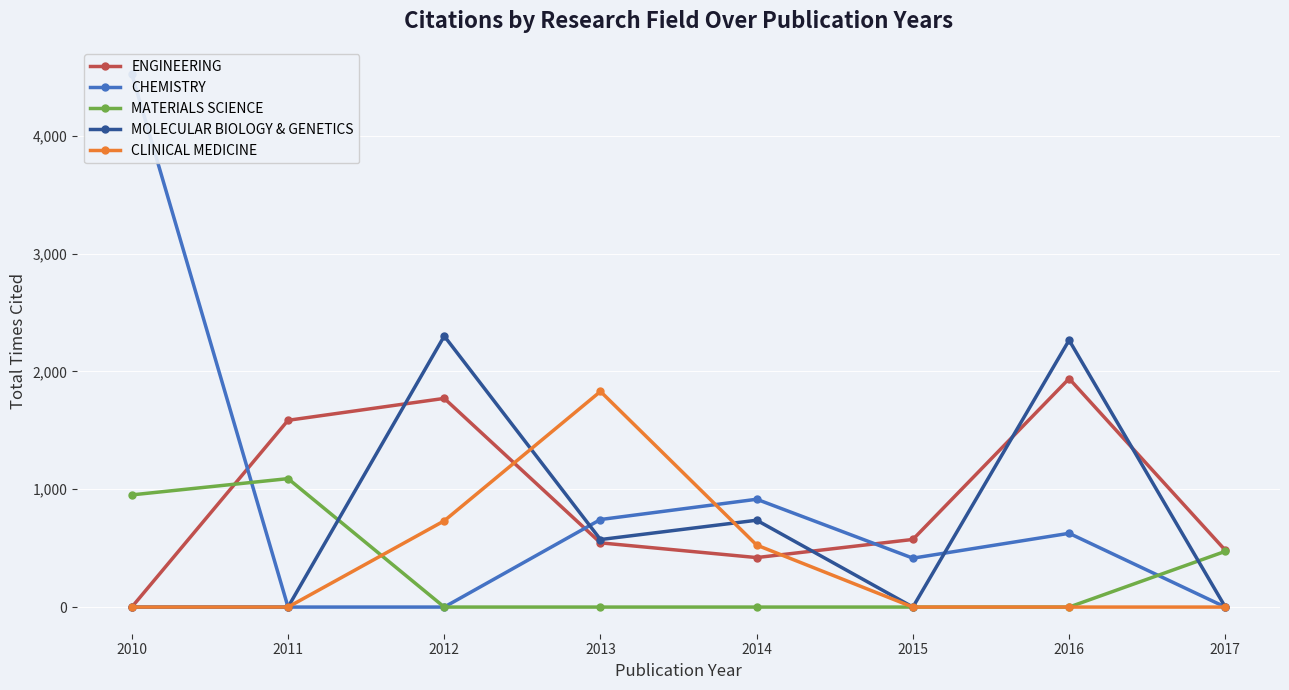

Is it true that ENGINEERING equals 165 at 2017?

False